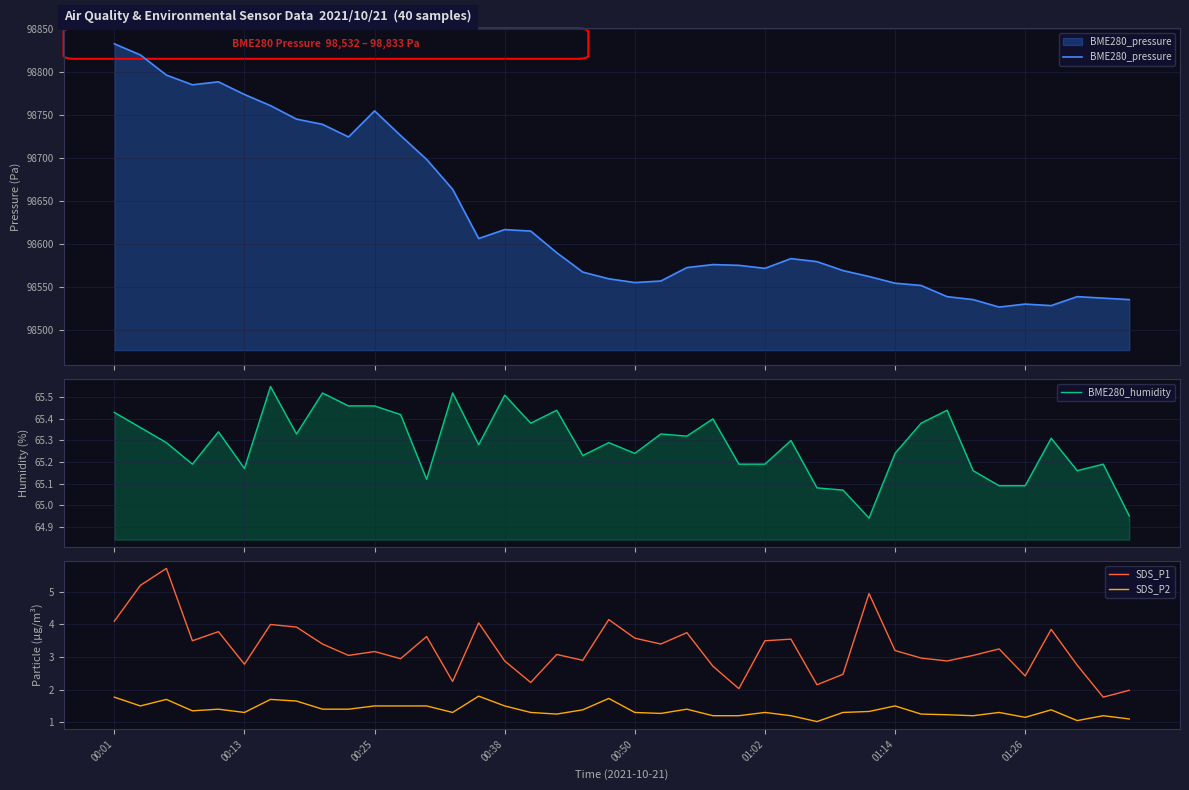

Which series has the largest total across all categories?

BME280_pressure